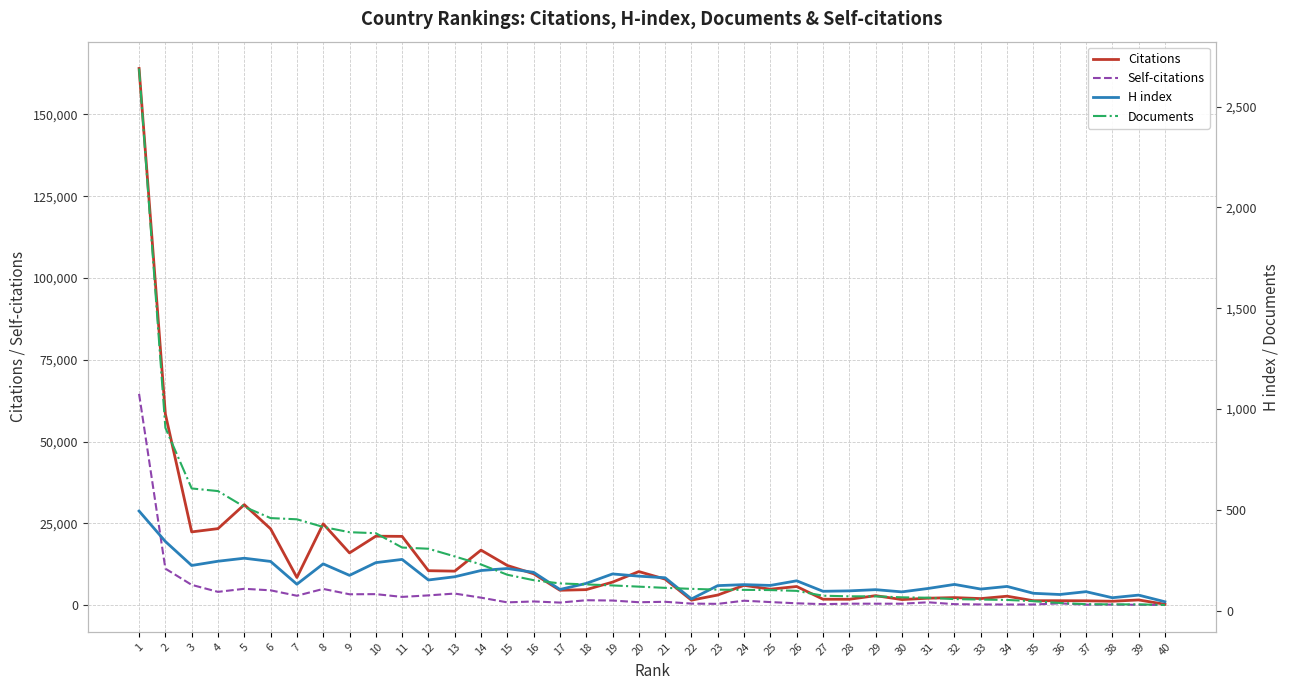

Where does the Citations series first go above 6051?

1